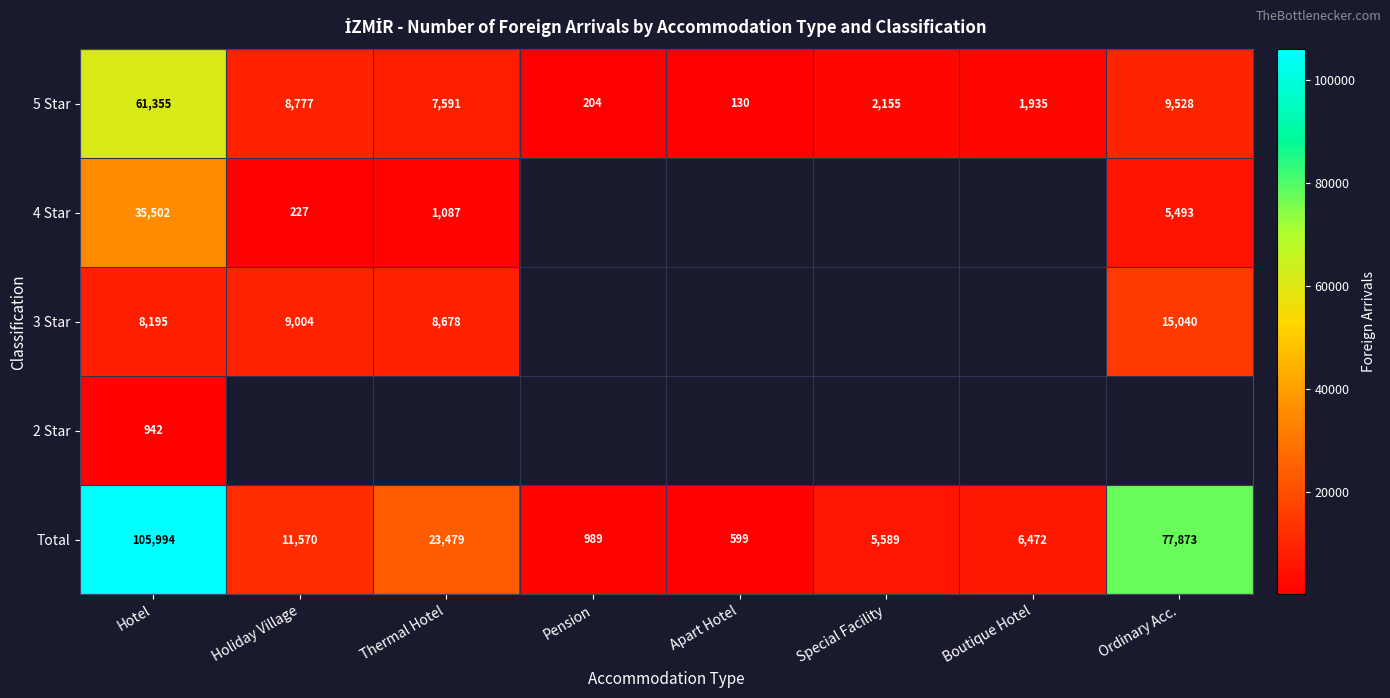

What is the sum of the Total values at Thermal Hotel and Boutique Hotel?

29951